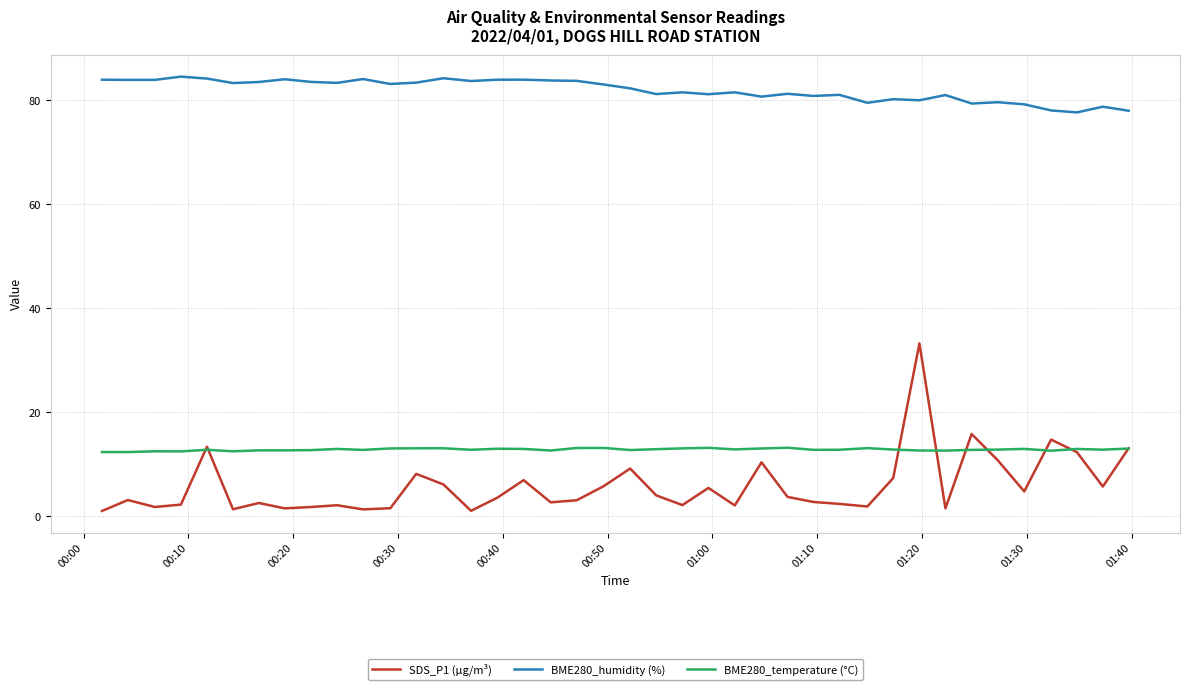

Which series has the largest total across all categories?

BME280_humidity (%)